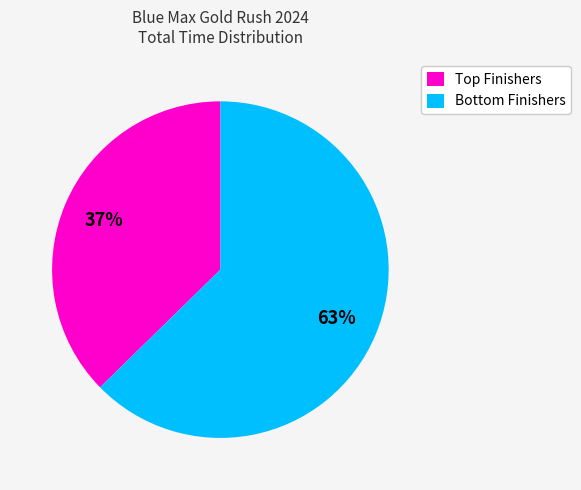

Rank the categories by value from highest to lowest.

Bottom Finishers, Top Finishers